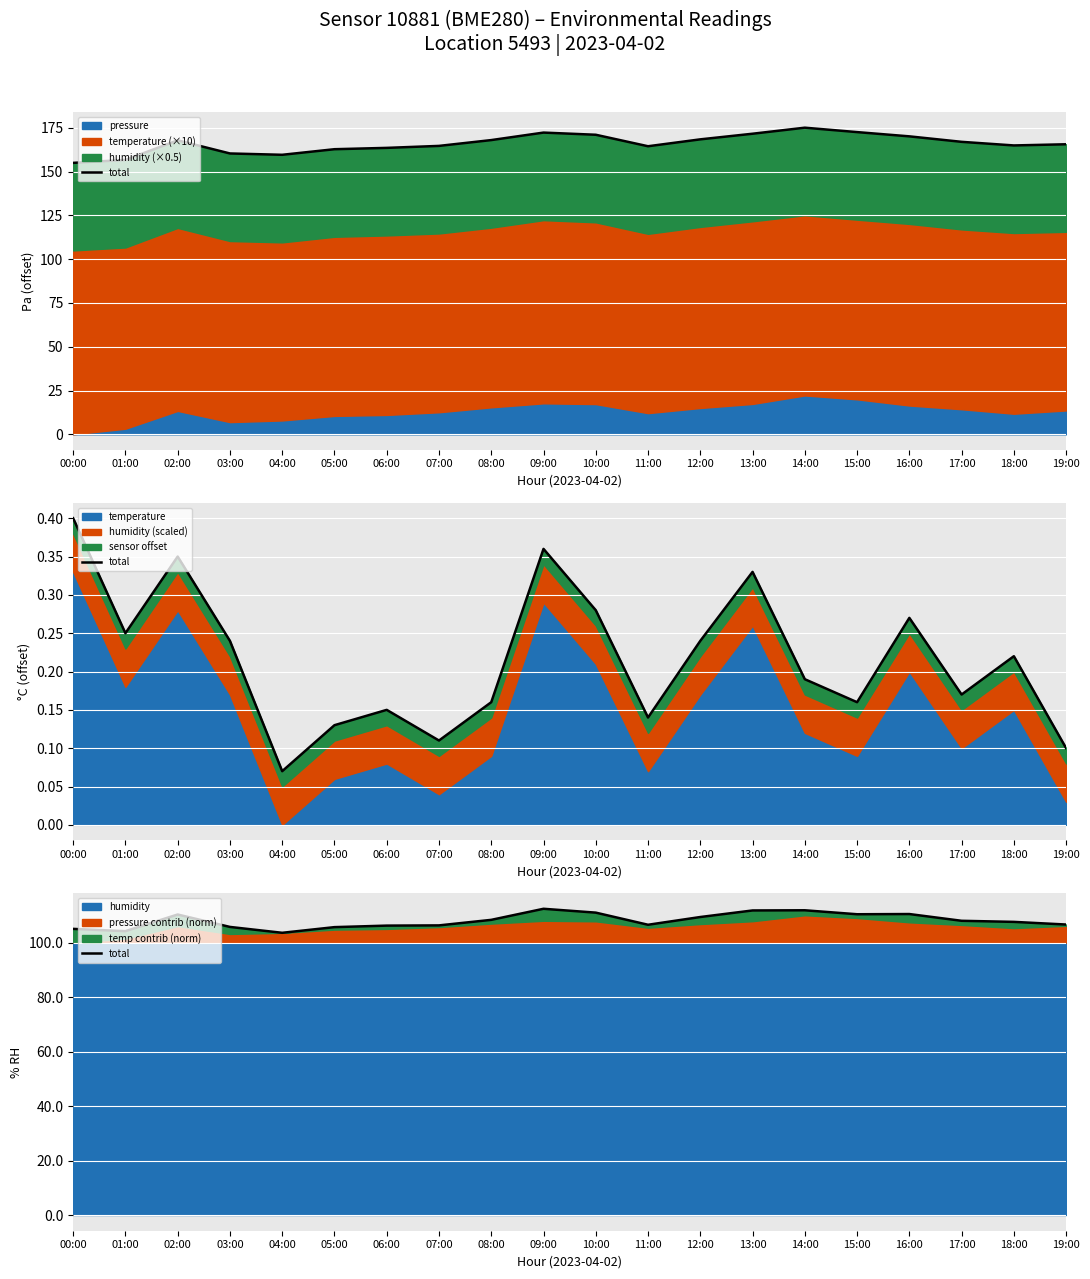

What is the difference between the second highest and second lowest values?

7.7